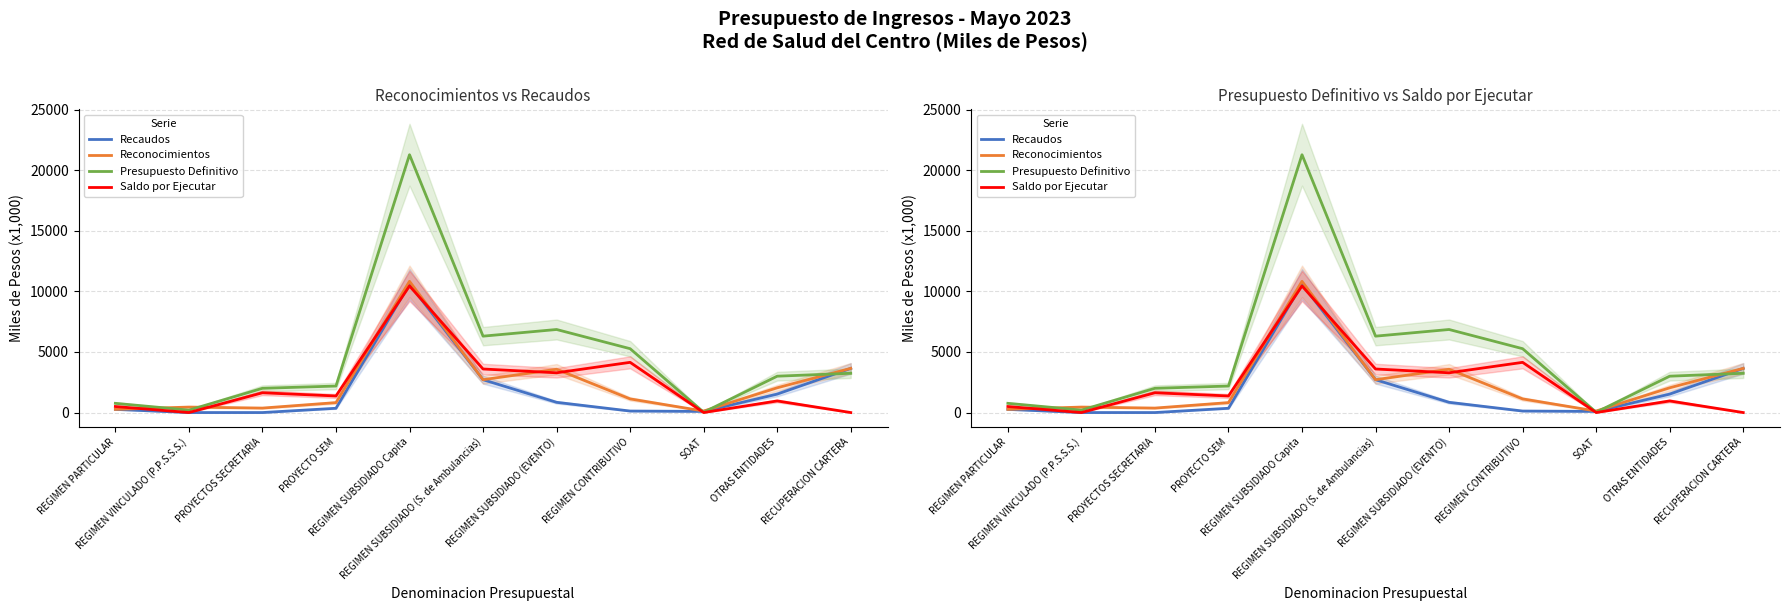

At which category is the sum across all series the highest?

REGIMEN SUBSIDIADO Capita